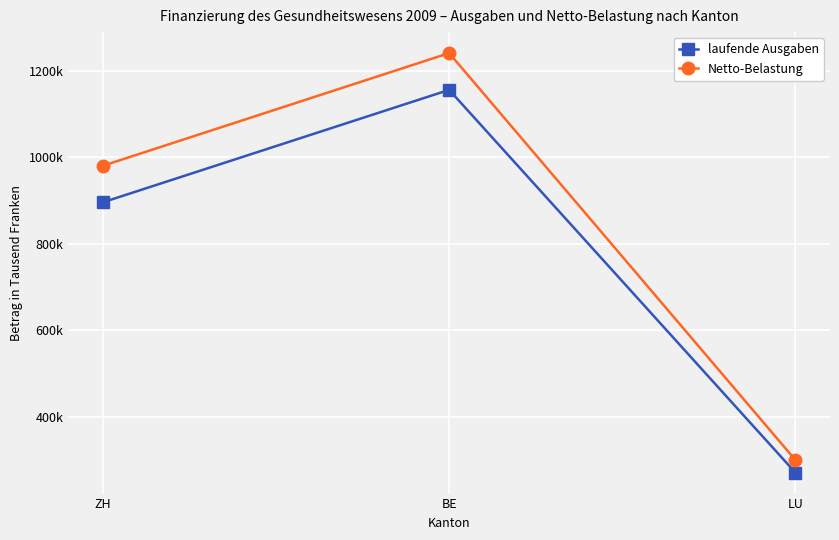

Between ZH and LU, which series saw the biggest shift?

Netto-Belastung